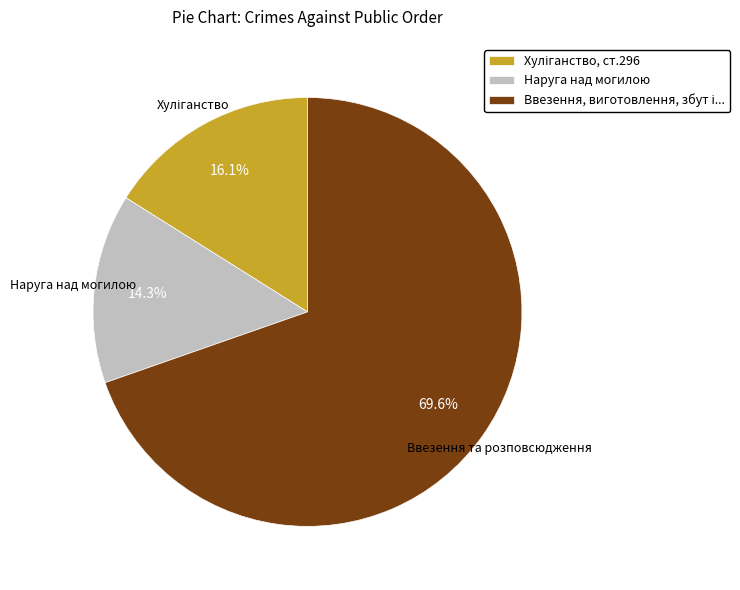

Which category has the smallest portion of the pie?

Наруга над могилою